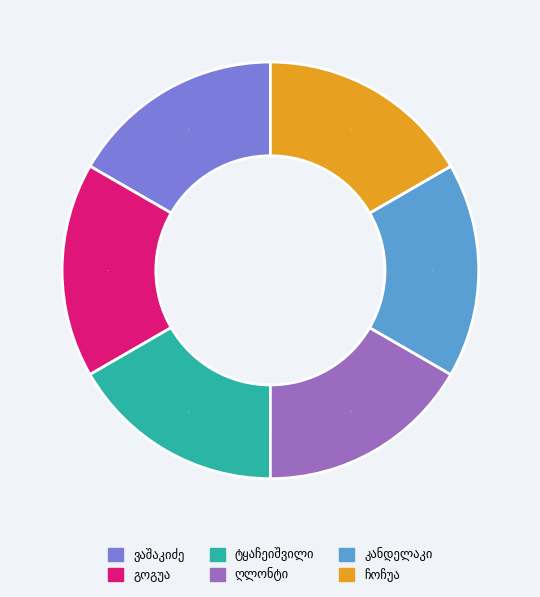

To the nearest percent, what is the average slice percentage?

17%